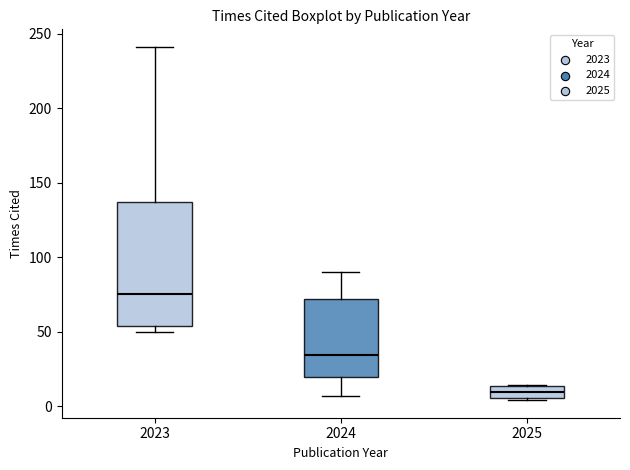

Reading left to right, read every box against the y-axis: the position of its median line, the range the box covers, and the ends of its whiskers. The values are not printed on the chart, so give them approximately, as read against the axis.

2023: median 75, box 55 to 135, whiskers 50 to 240
2024: median 35, box 20 to 70, whiskers 5 to 90
2025: median 10, box 5 to 15, whiskers 5 to 15